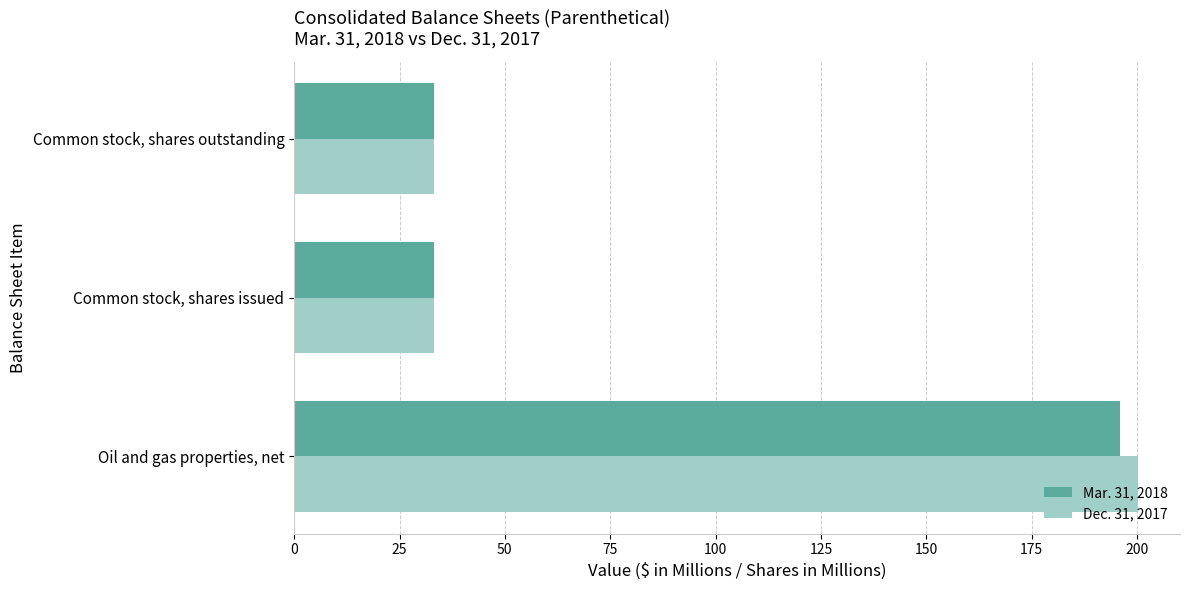

What is the minimum value for Dec. 31, 2017?

33.3